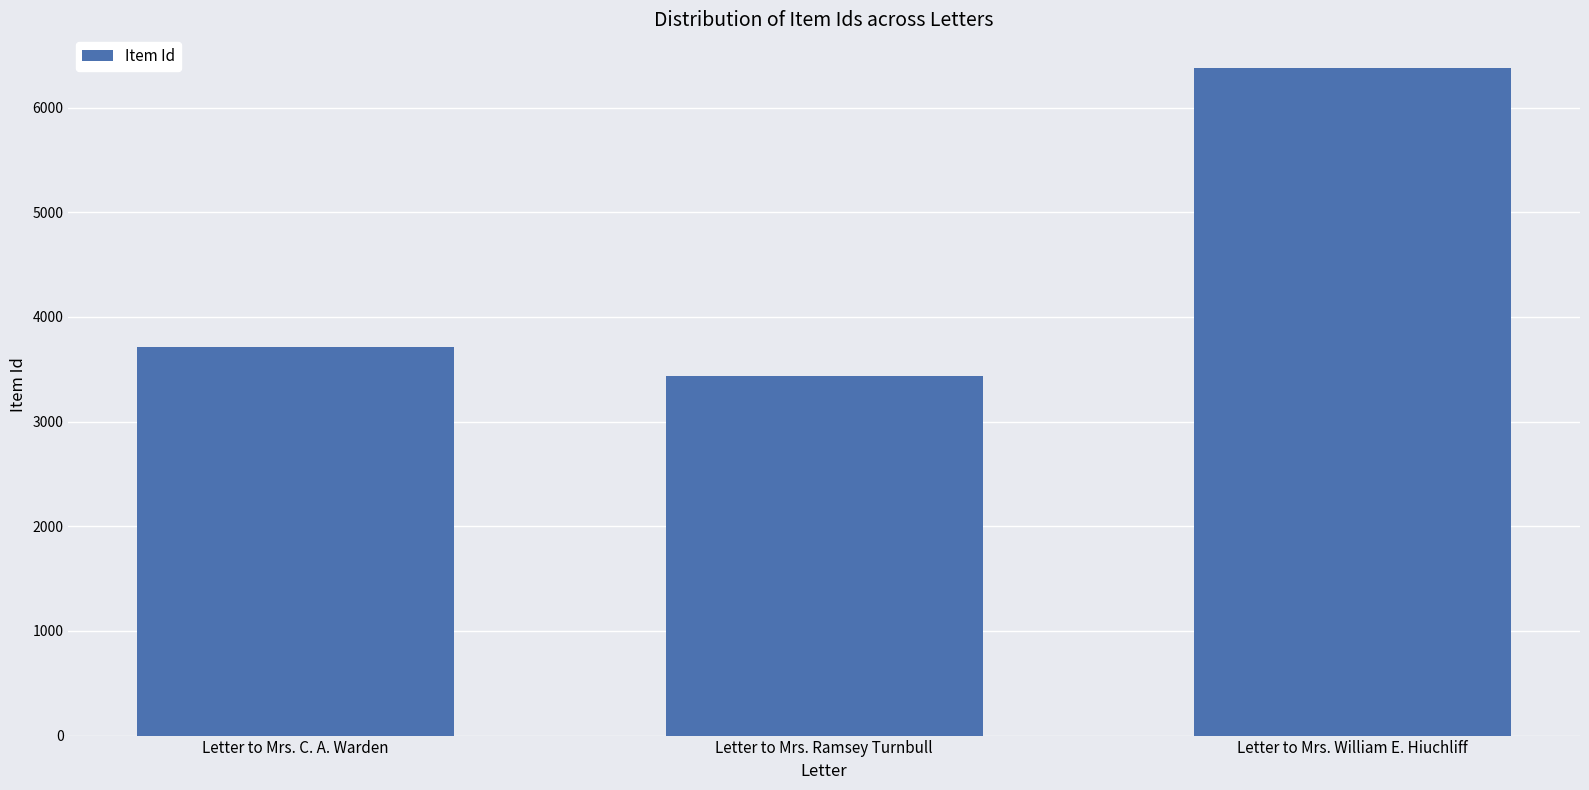

What is the minimum value shown in the chart?

3433